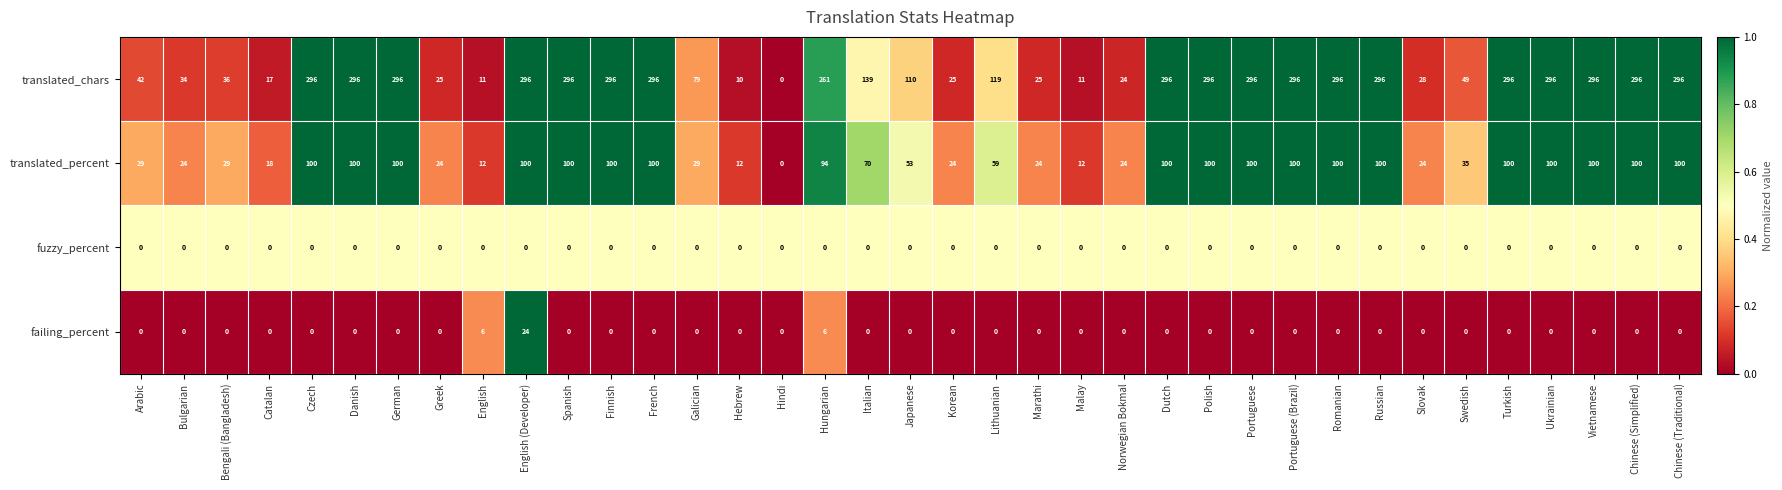

At which label does translated_chars first exceed 261?

Czech